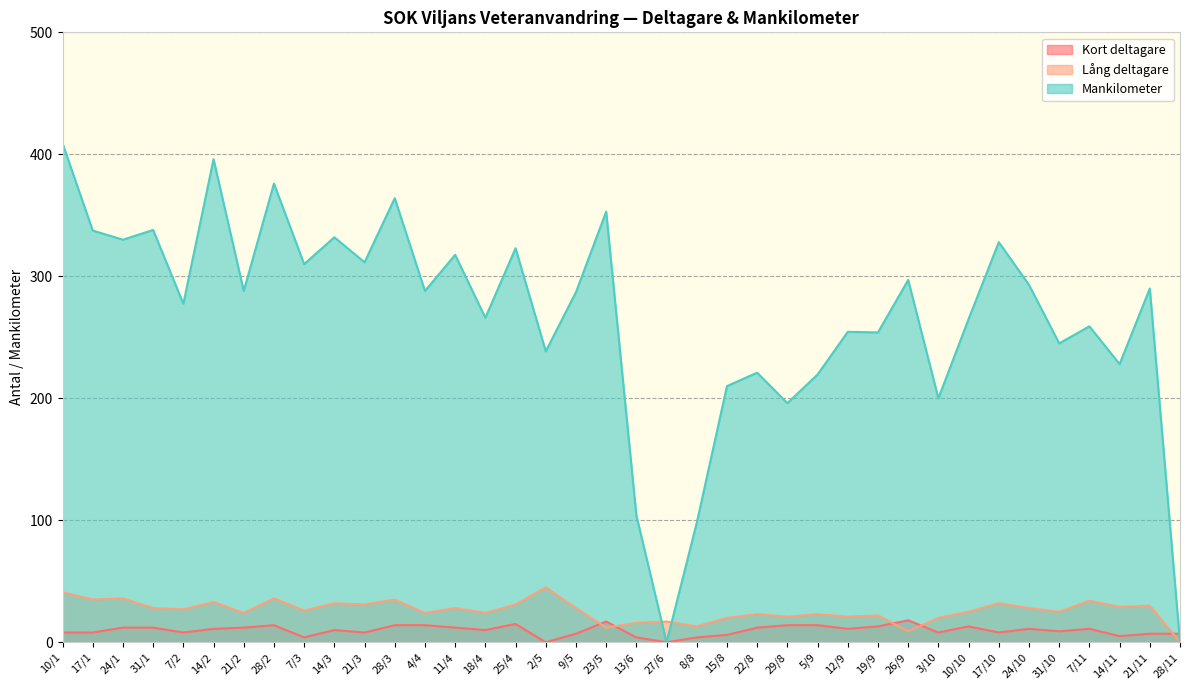

At which label is Kort deltagare closest to 9?

31/10